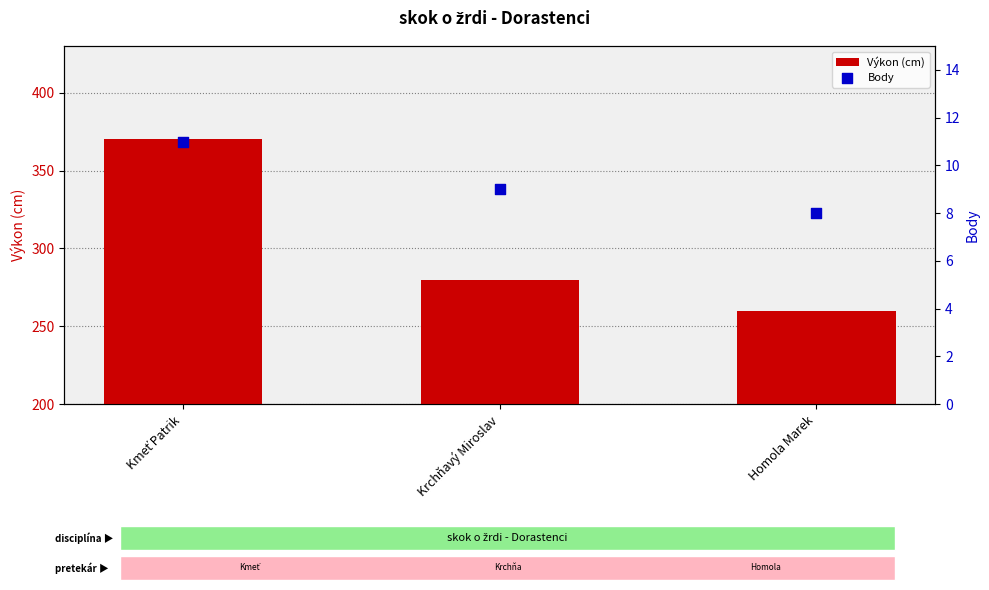

At how many categories does at least one series exceed 25?

3